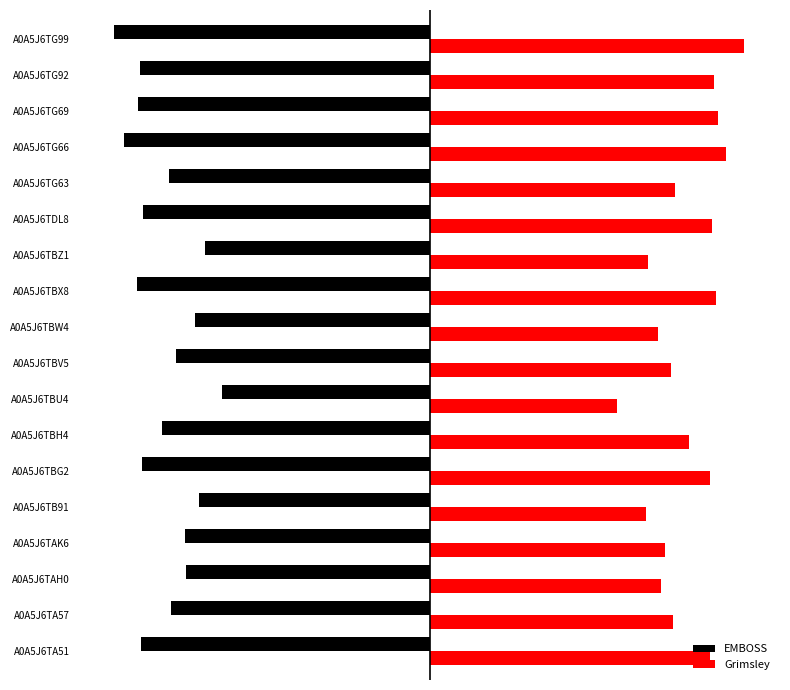

What are all the series names shown in the legend?

EMBOSS, Grimsley